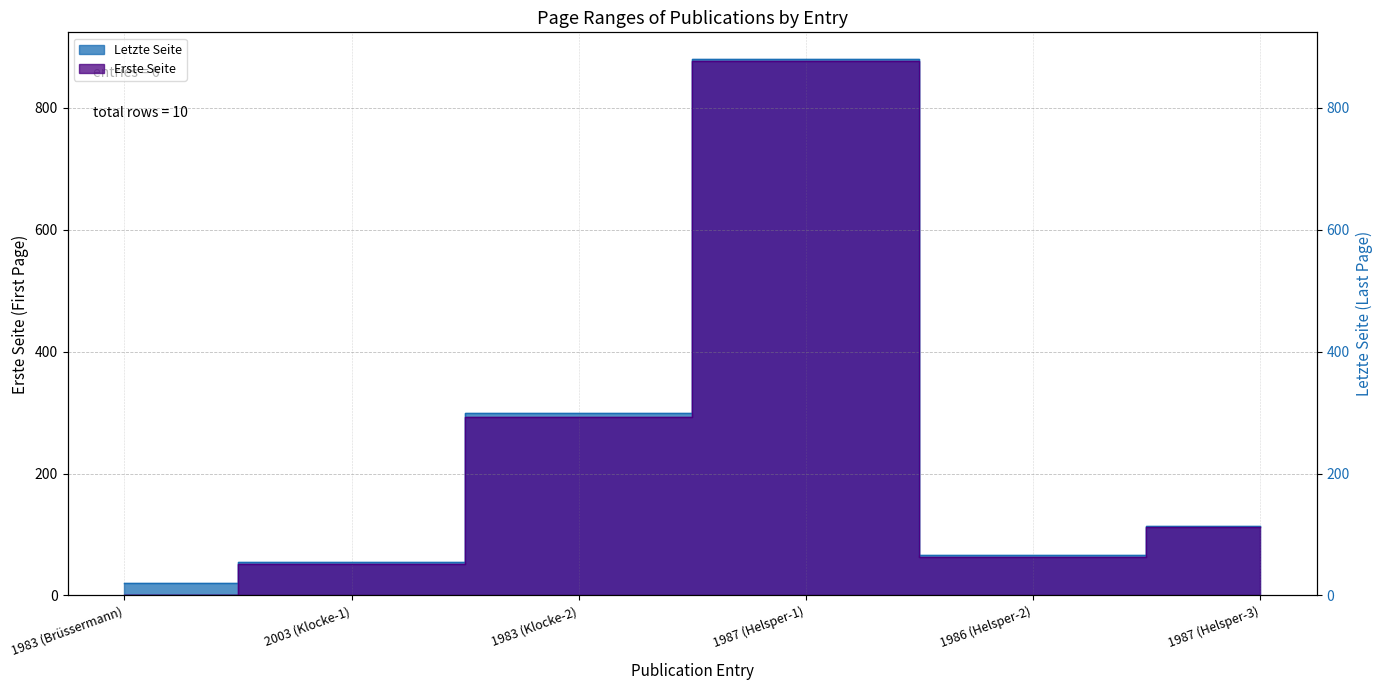

Where is the data nearest to the value 450?

1983 (Klocke-2)